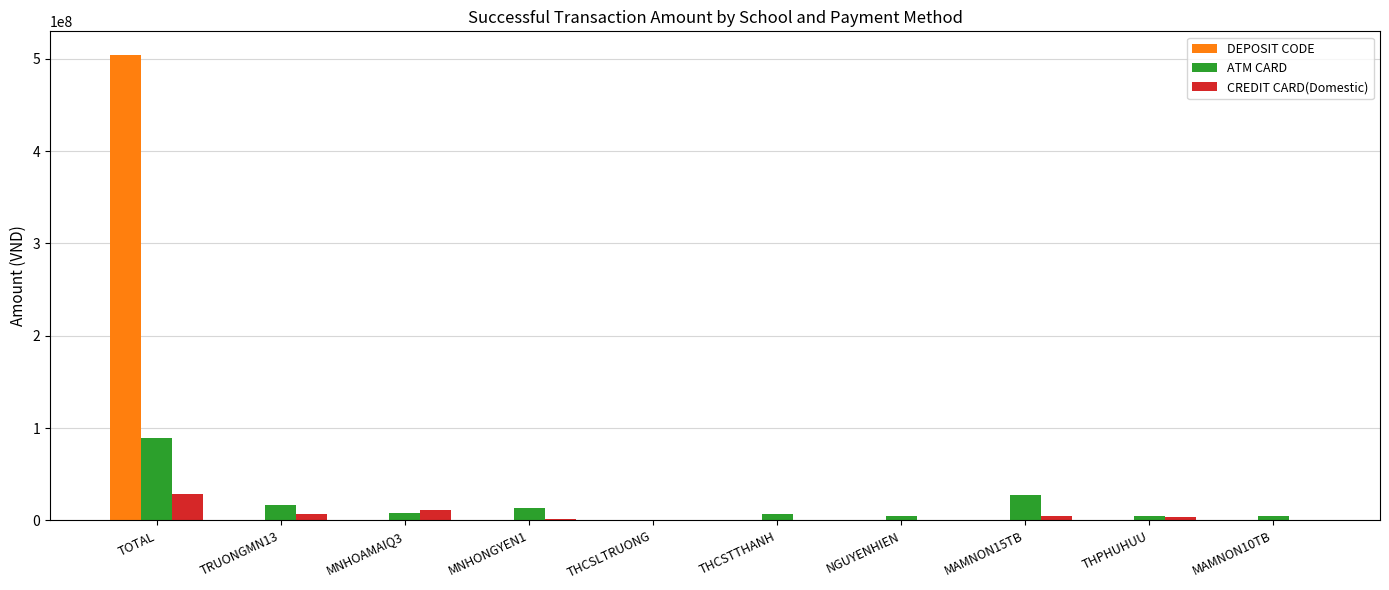

What is the sum of all ATM CARD values?

175148880